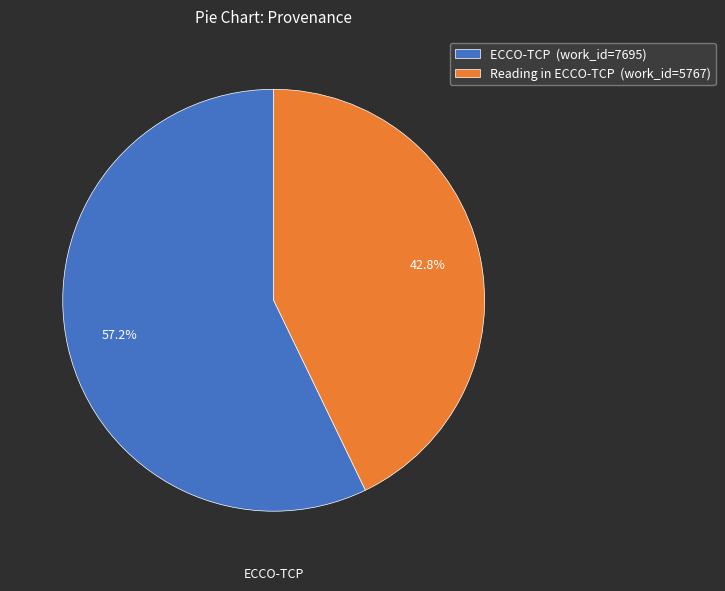

The Reading in ECCO-TCP slice represents 43% of the pie. True or false?

True